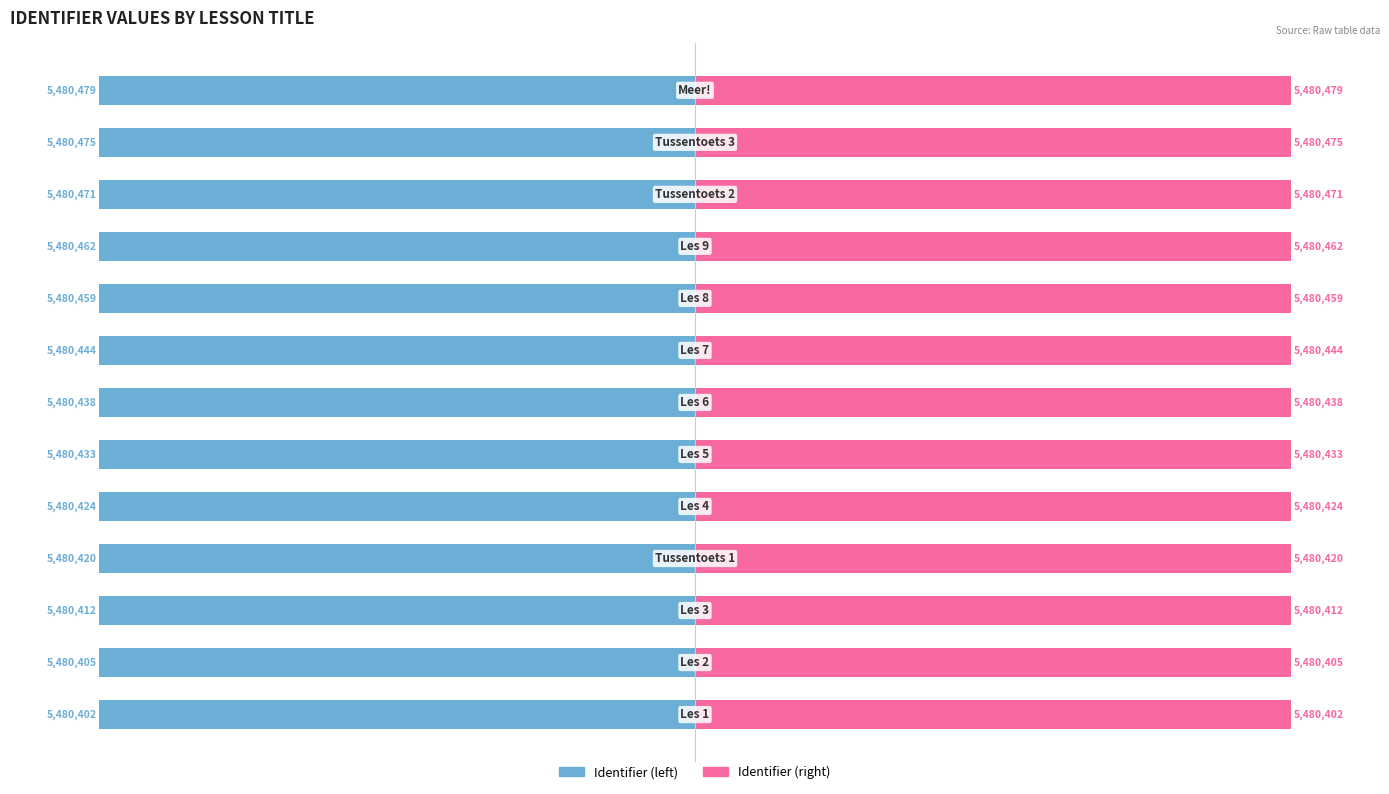

Rank the series by their average value, from lowest to highest.

Identifier (left), Identifier (right)